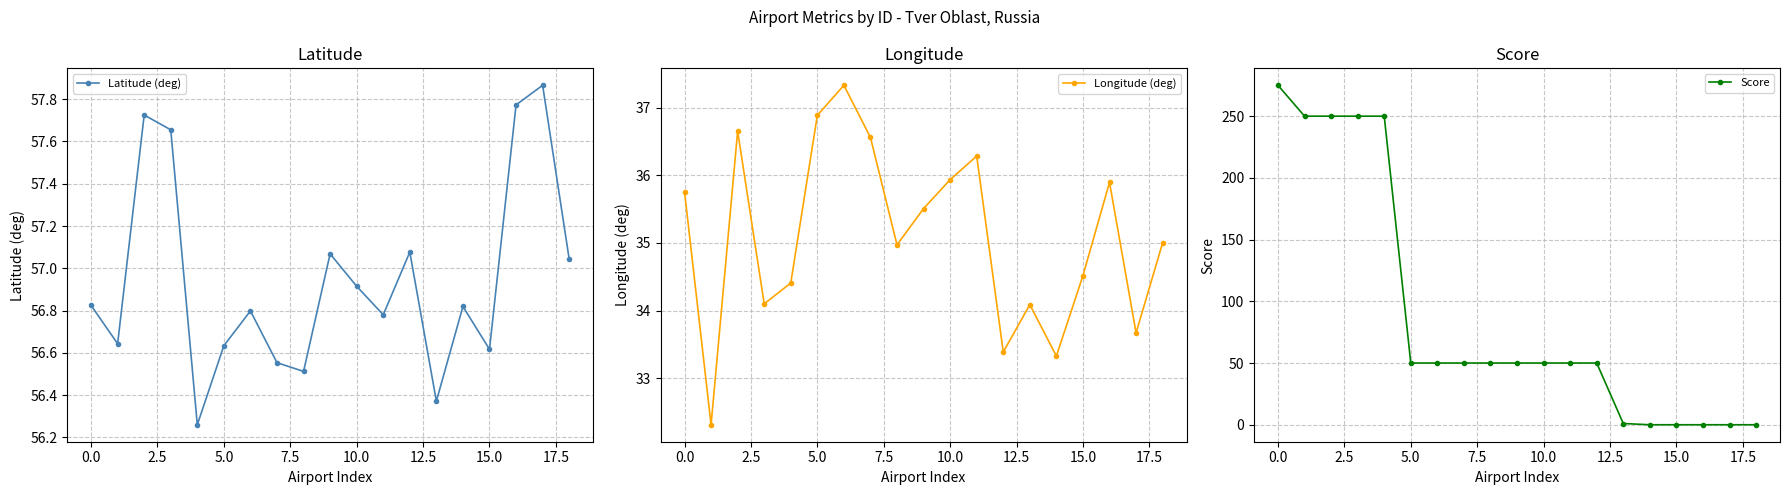

How many lines are shown in the chart?

3